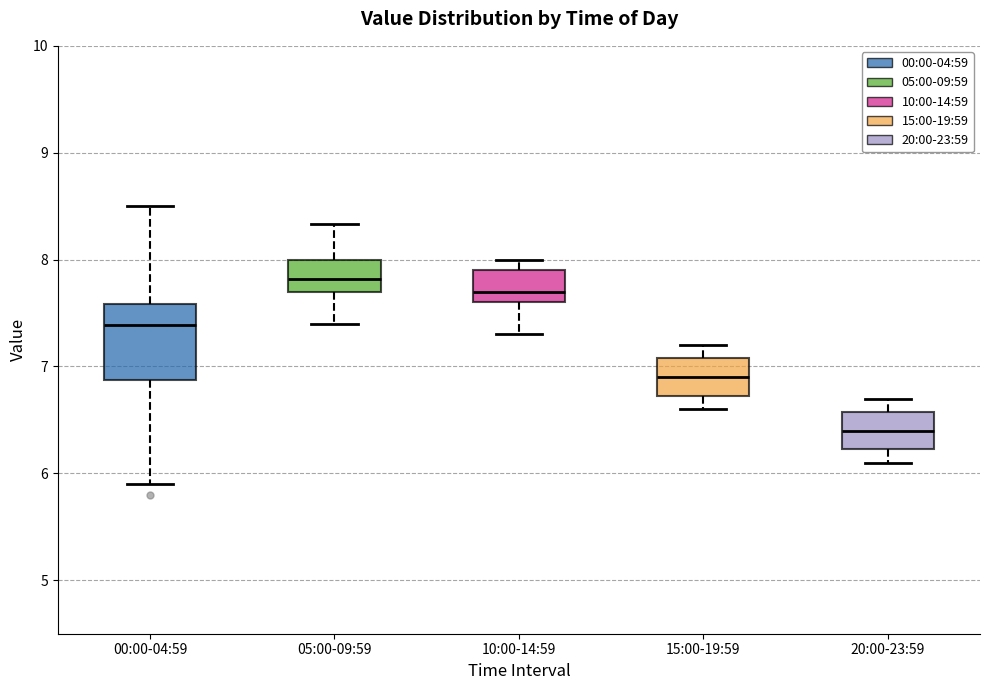

Where does the median line of the box for 05:00-09:59 sit on the y-axis? The values are not printed on the chart, so give them approximately, as read against the axis.

7.8